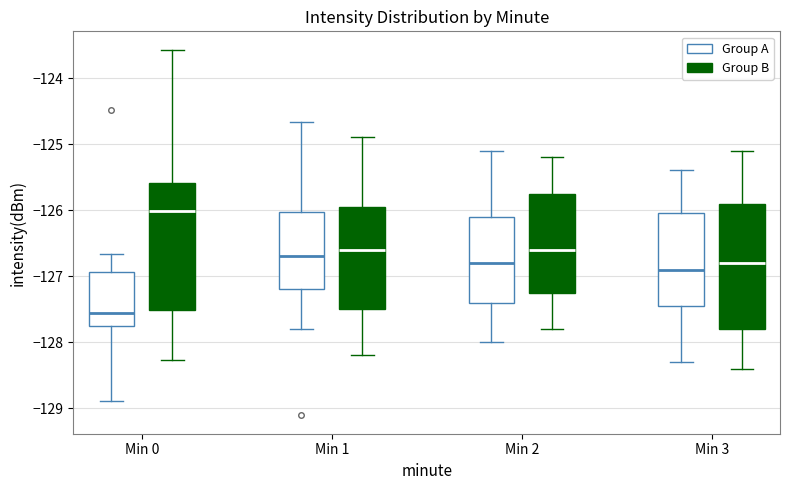

Where does the lower whisker of the box for Min 0 (Group A) end on the y-axis? The values are not printed on the chart, so give them approximately, as read against the axis.

-128.9